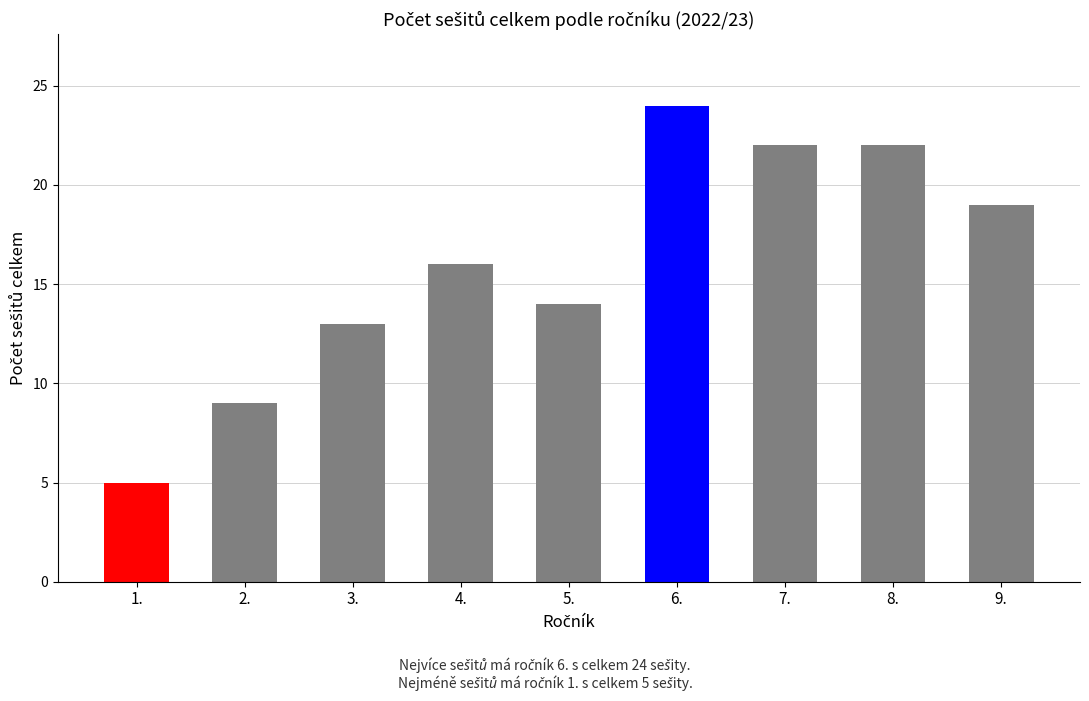

Reading left to right, what are all the values shown in this chart?

5	9	13	16	14	24	22	22	19